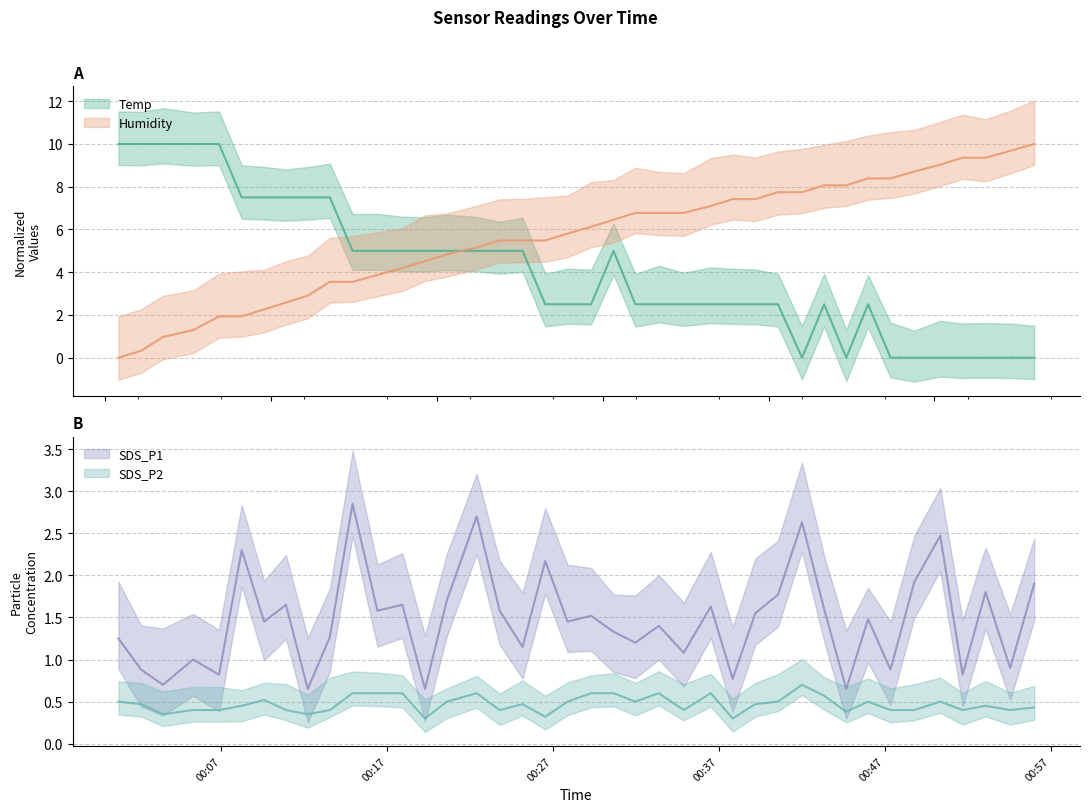

How many intersections are there between Humidity and SDS_P2?

1